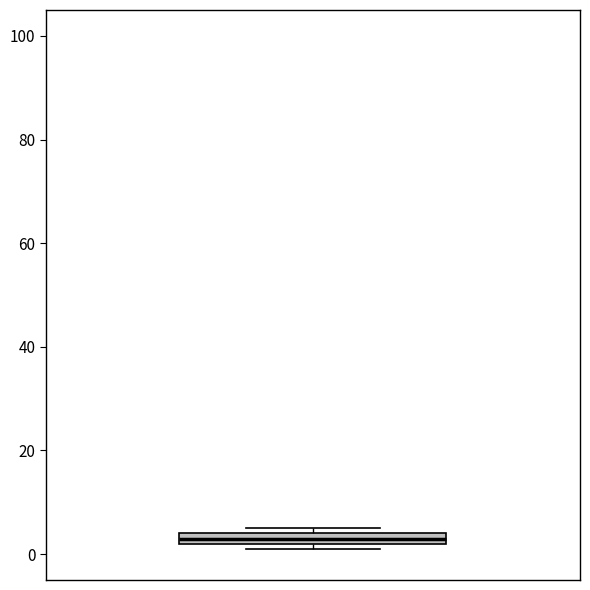

Where is the lower edge of the box on the y-axis? The values are not printed on the chart, so give them approximately, as read against the axis.

2